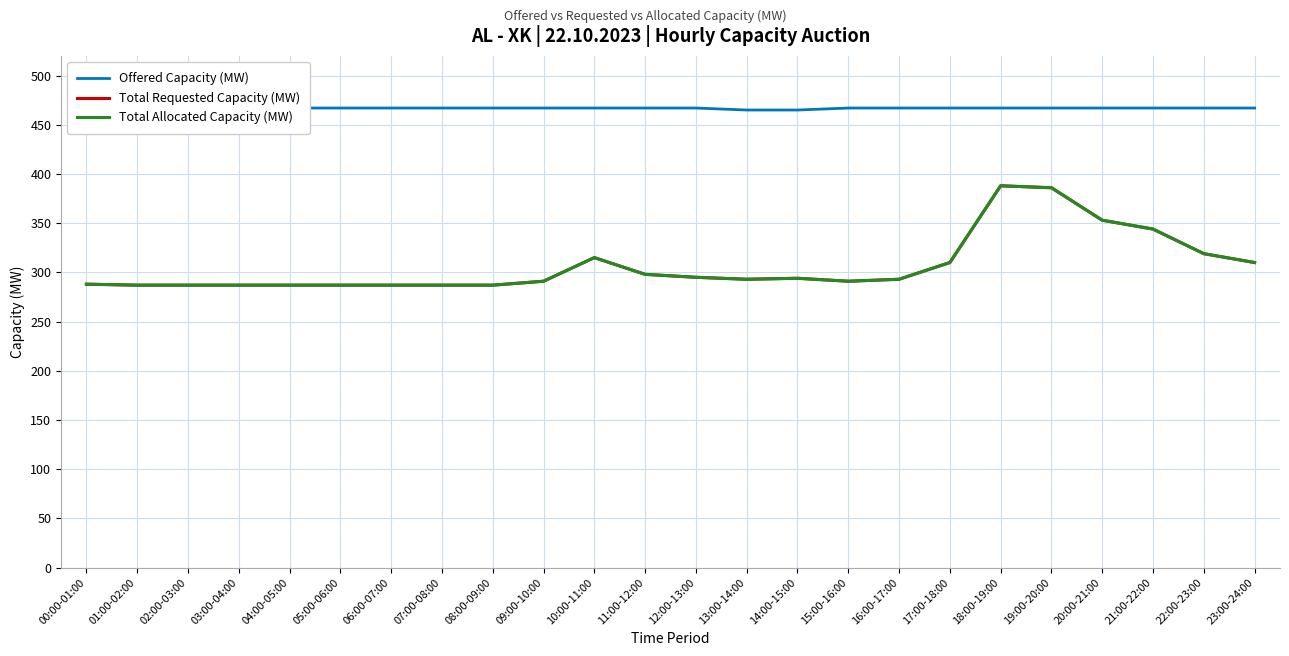

Is it true that Offered Capacity (MW) equals 758 at 16:00-17:00?

False